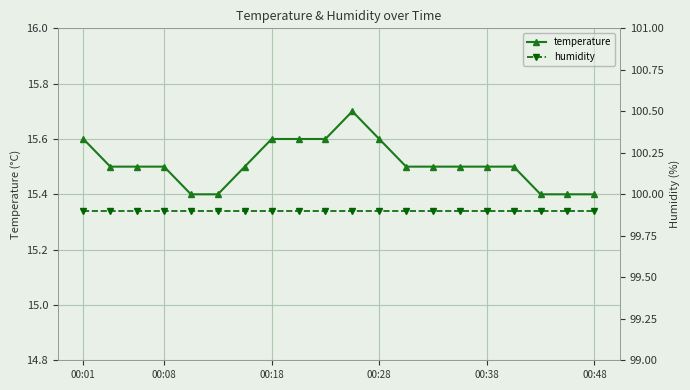

What is the minimum value for temperature?

15.4